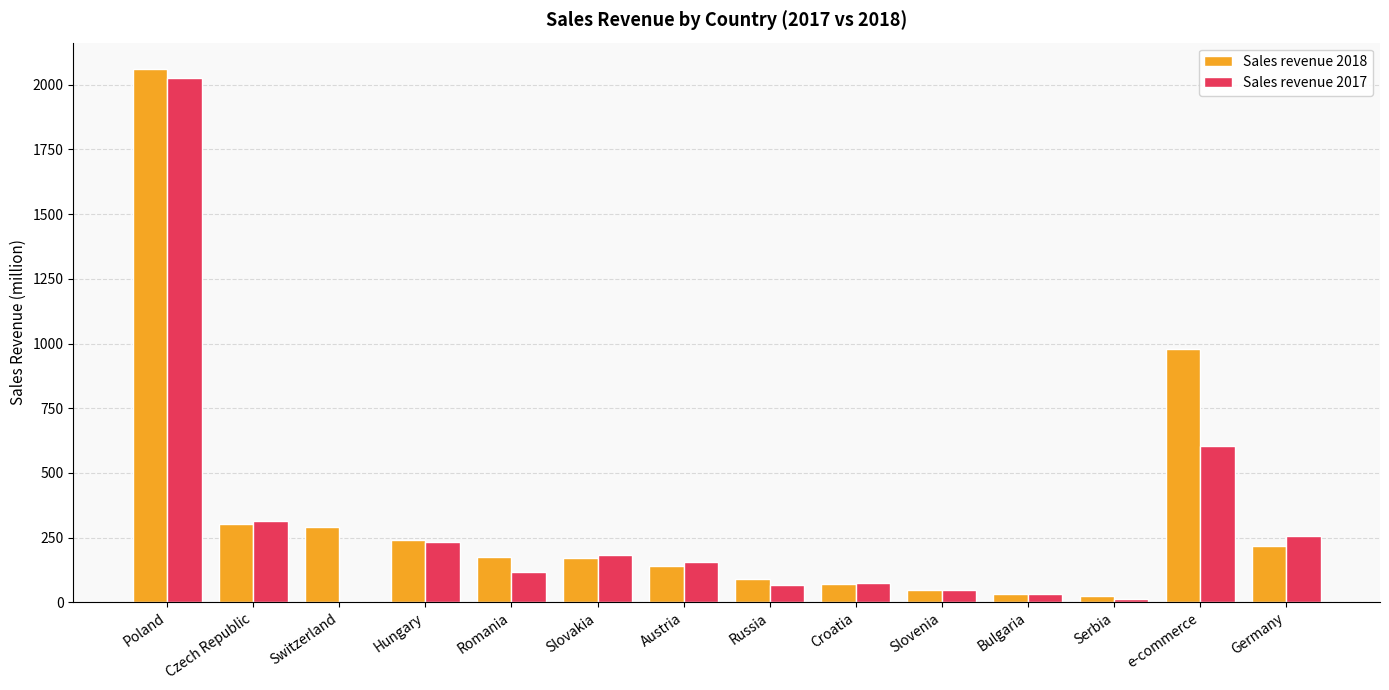

At which category is the sum across all series the highest?

Poland